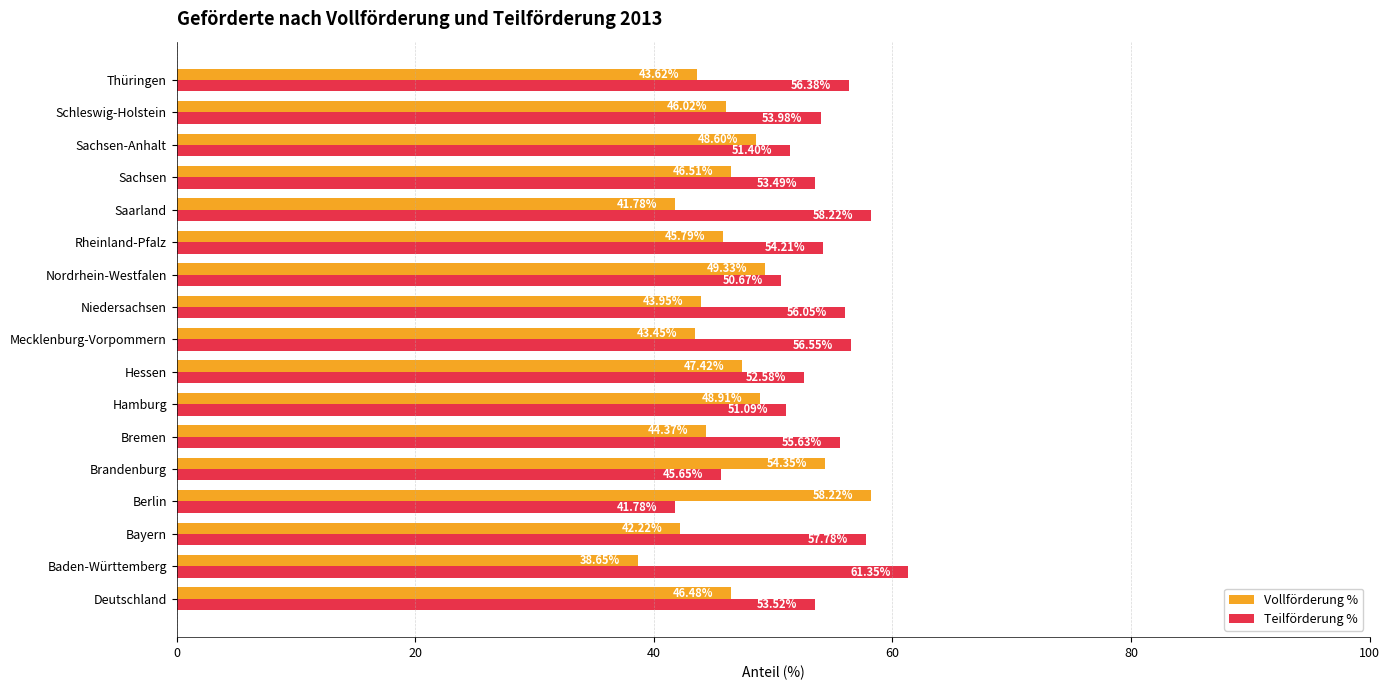

Which category has the highest value across all series?

Baden-Württemberg